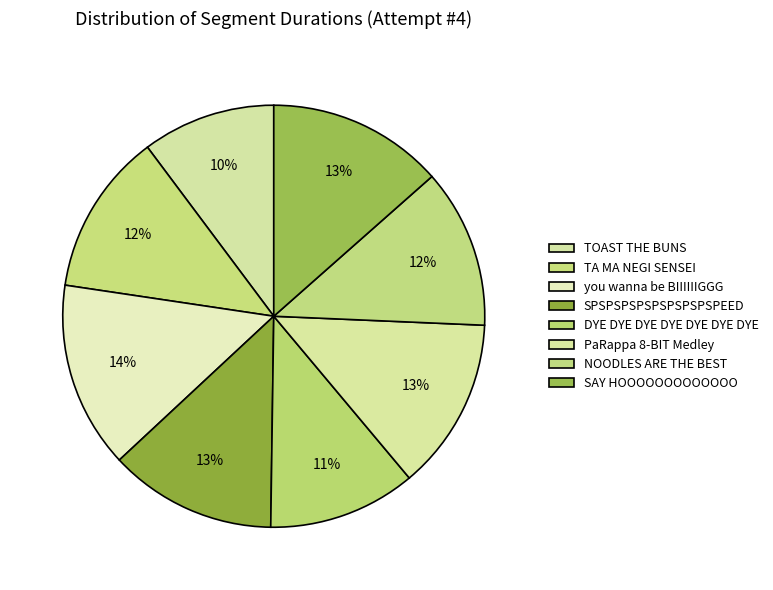

Rank the categories by value from lowest to highest.

TOAST THE BUNS, DYE DYE DYE DYE DYE DYE DYE, NOODLES ARE THE BEST, TA MA NEGI SENSEI, SPSPSPSPSPSPSPSPSPEED, PaRappa 8-BIT Medley, SAY HOOOOOOOOOOOOO, you wanna be BIIIIIIGGG